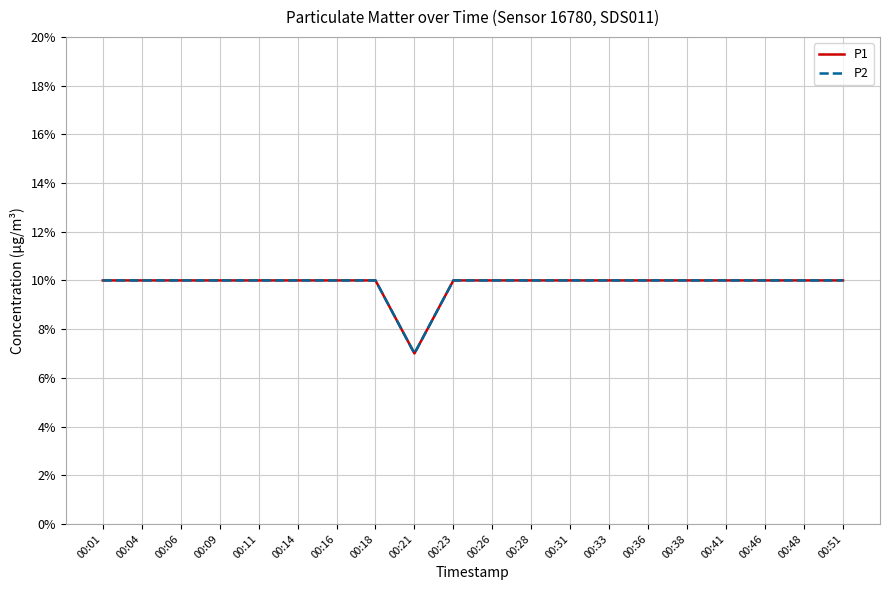

At which category does the chart reach its peak across all series?

00:01